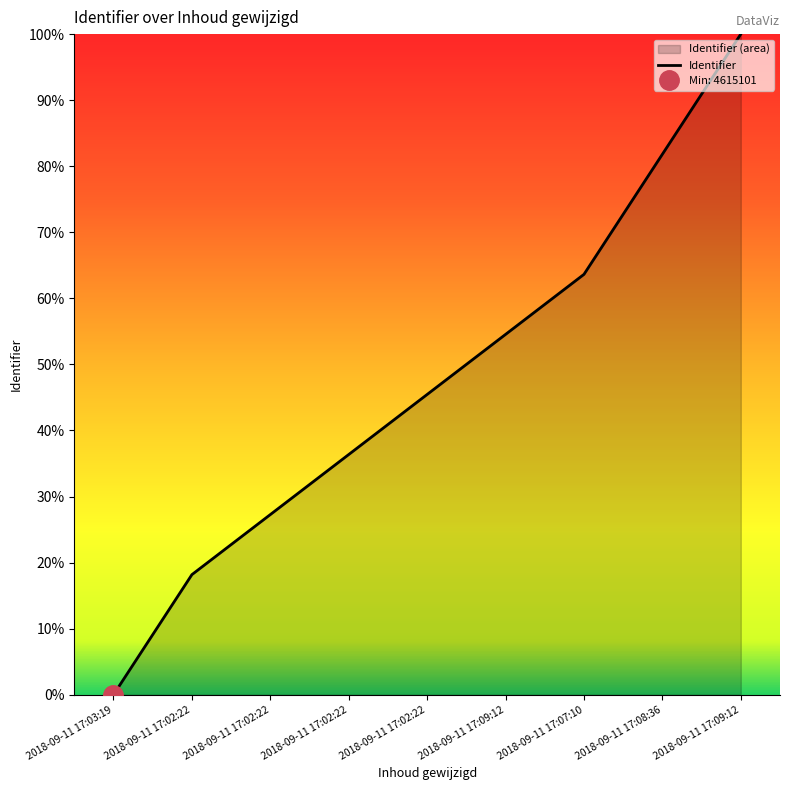

What is the change in value from 2018-09-11 17:02:22 to 2018-09-11 17:02:22?

+9.1